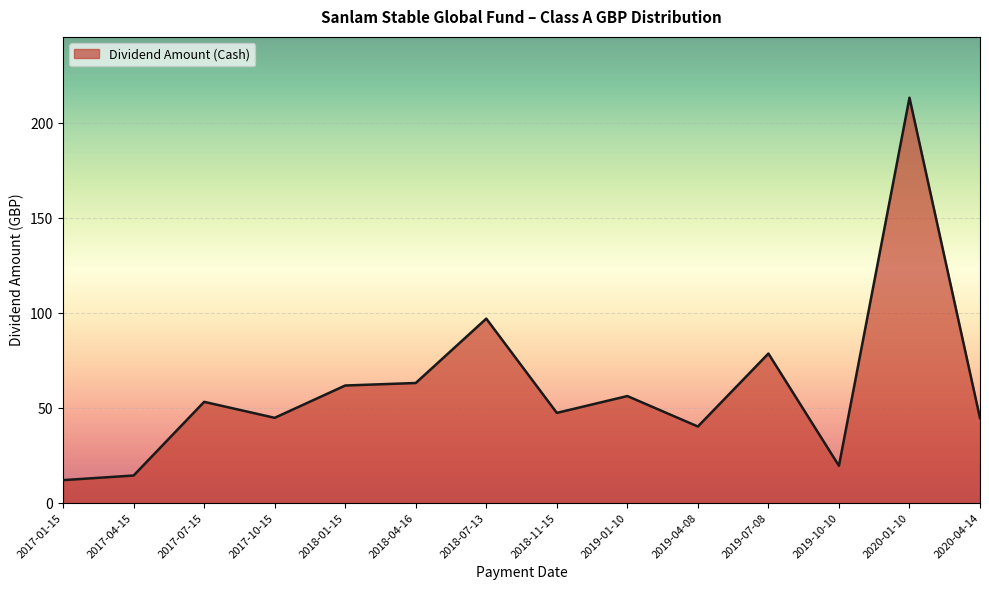

What is the greatest value displayed?

213.4